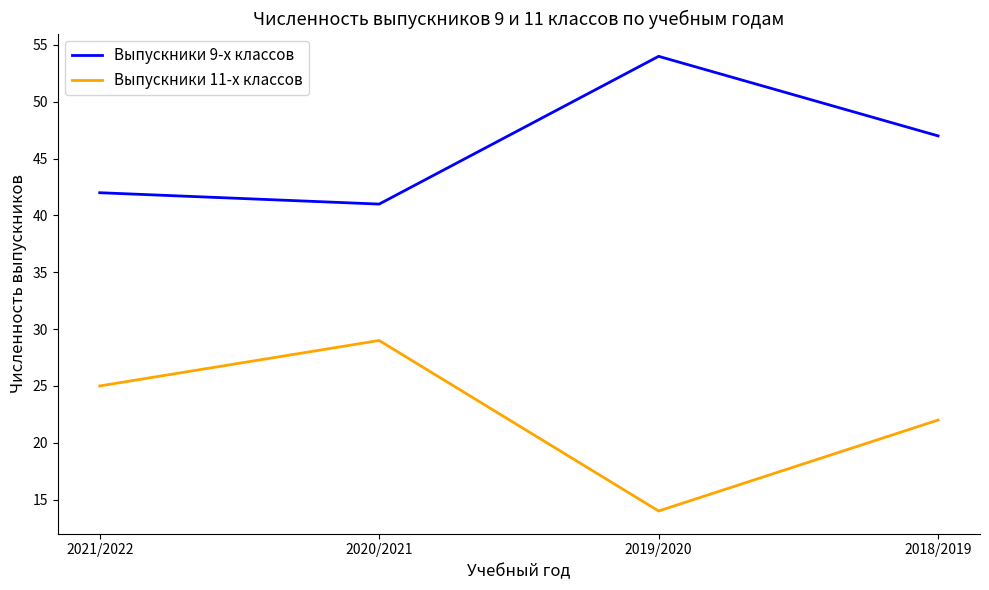

True or false: Выпускники 9-х классов has a value of 25 at 2021/2022.

False